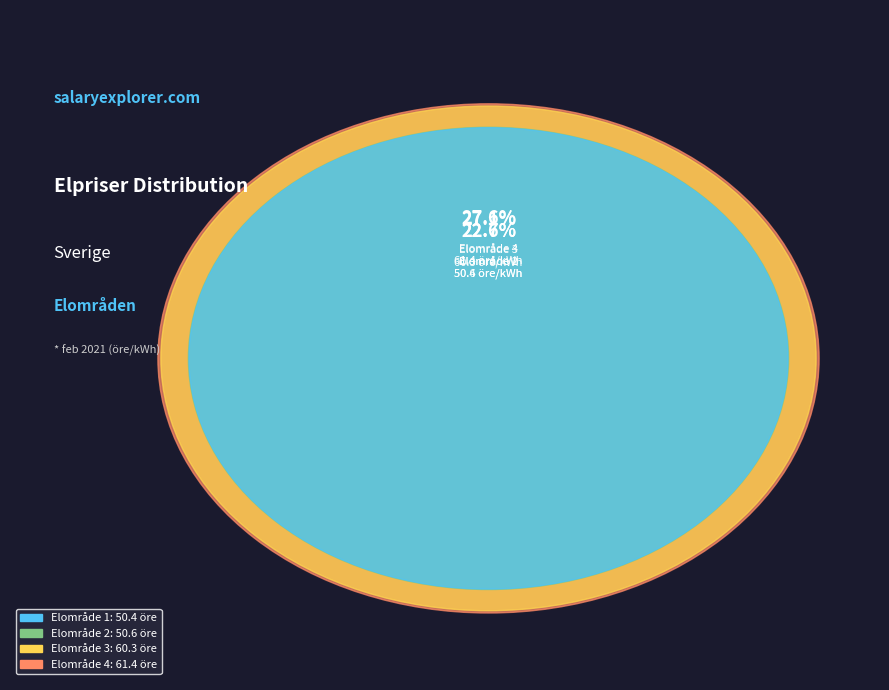

Is the sum of Större hushåll (Elområde 2) and Större hushåll (Elområde 3) greater than half?

No